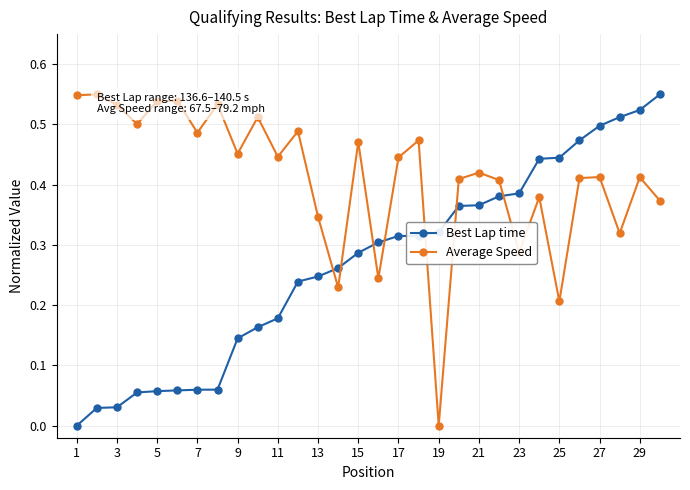

What is the sum of all Average Speed values?

12.4